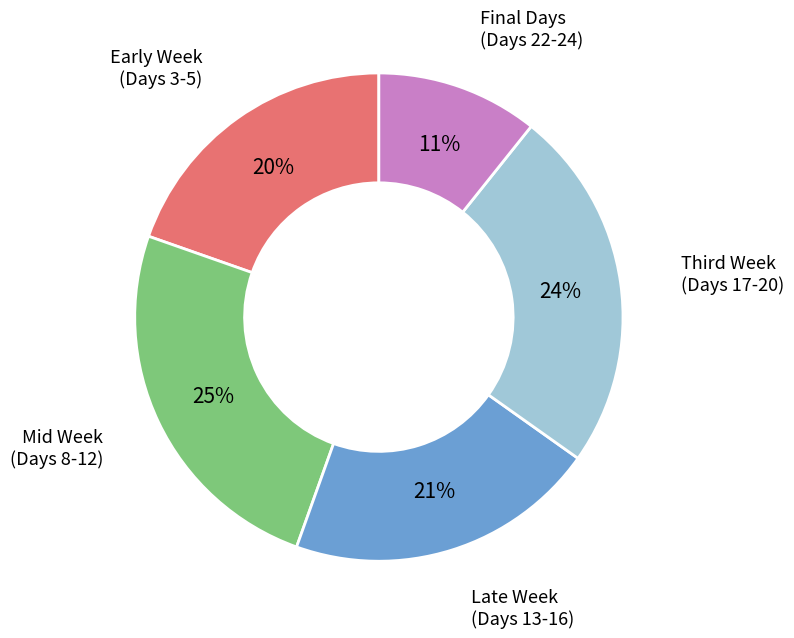

Is there a majority slice in this chart?

No